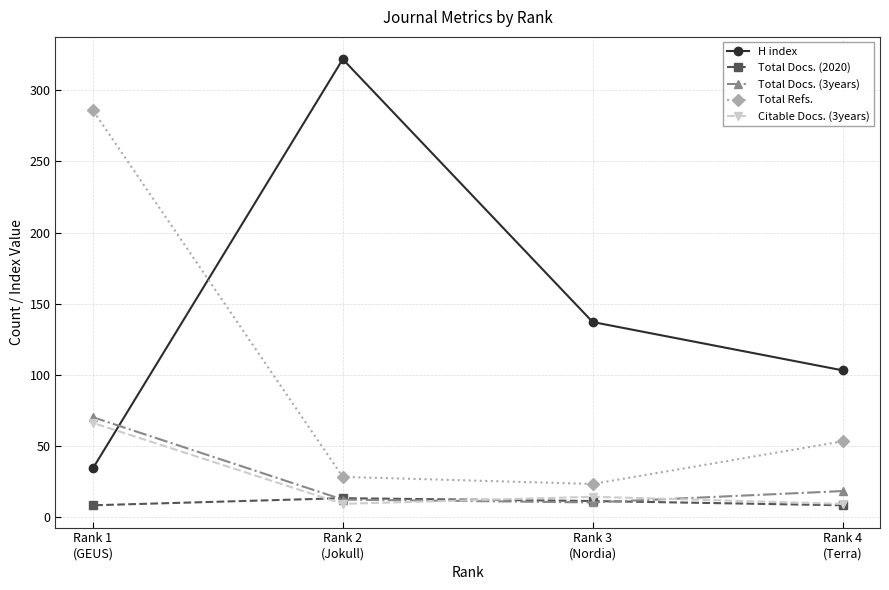

What is the label of the 1st point from the left?

Rank 1
(GEUS)